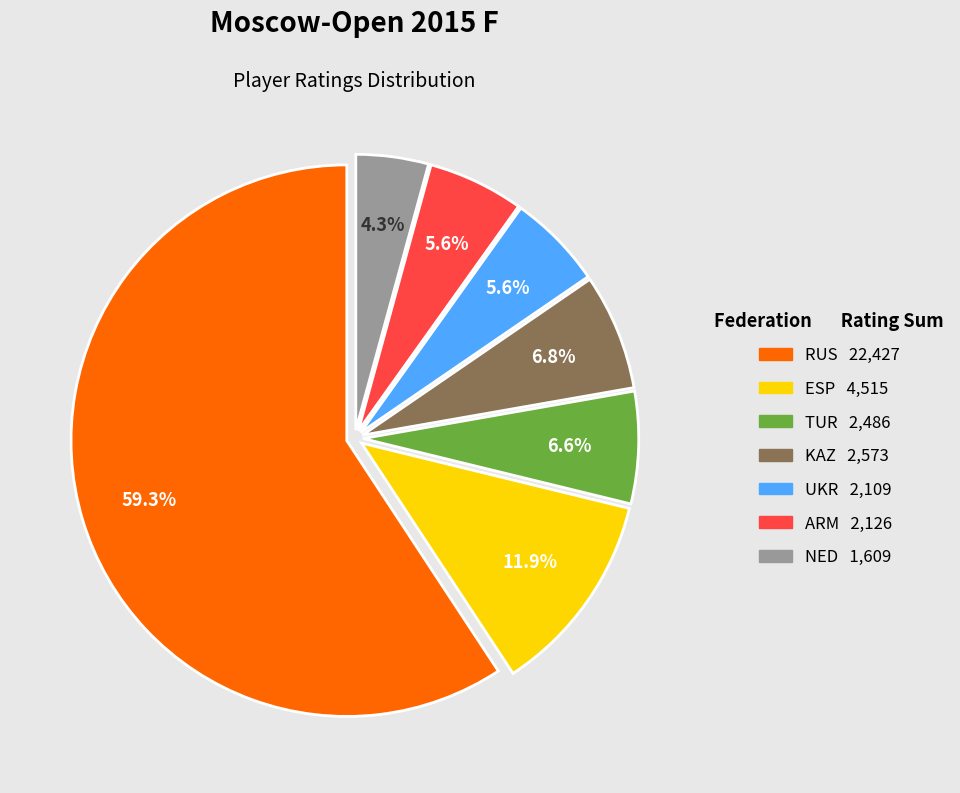

Is there any slice that represents more than half of the pie?

Yes